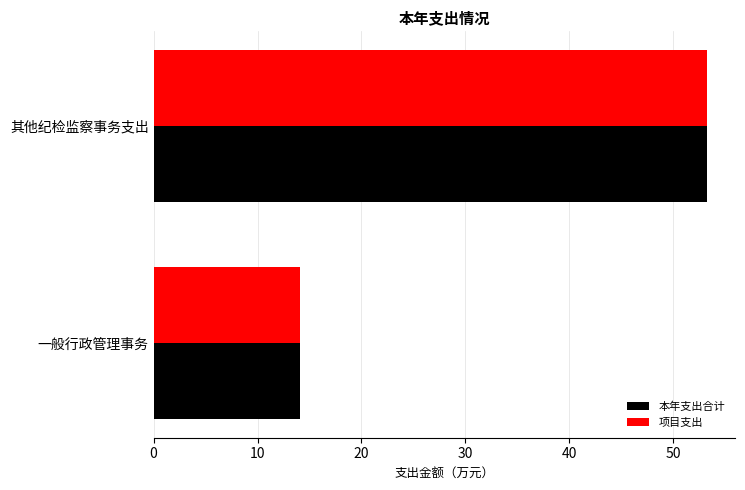

How many series are shown in this chart?

2